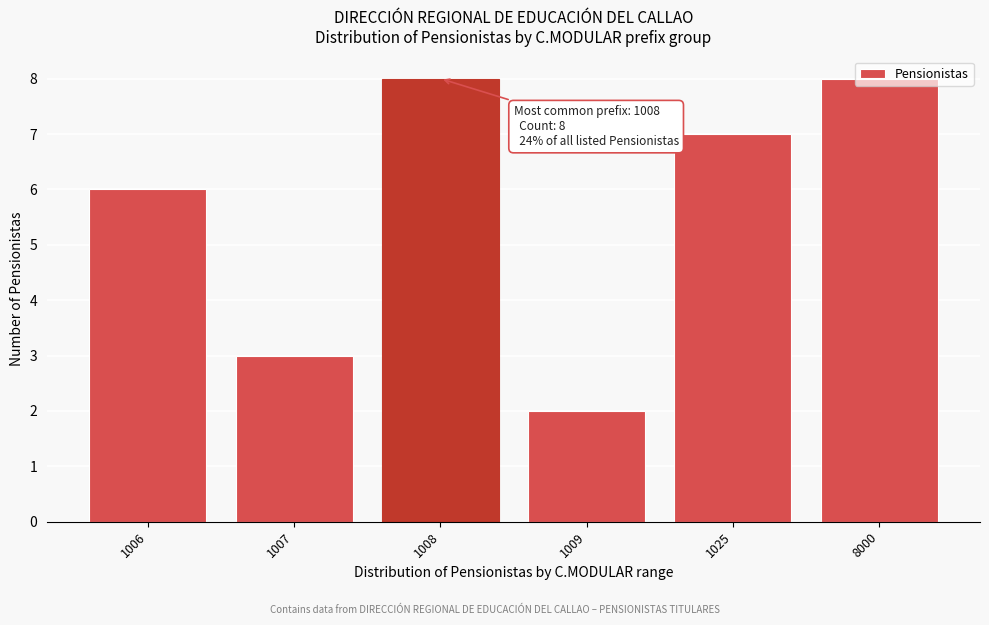

What is the value of the 1st bar from the left?

6